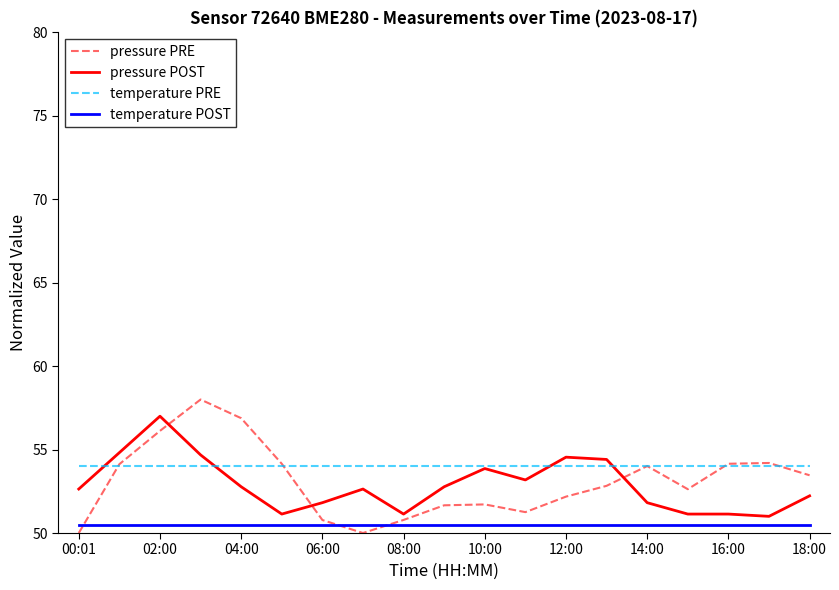

What is the maximum value shown in the chart?

58.0